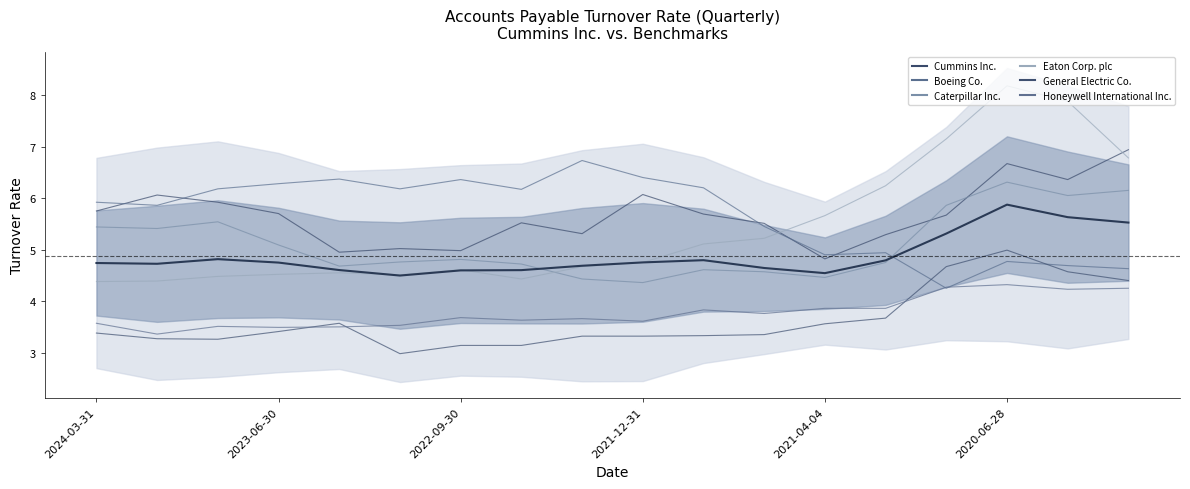

What is the sum of the General Electric Co. values at 2023-09-30 and 2023-06-30?

6.7